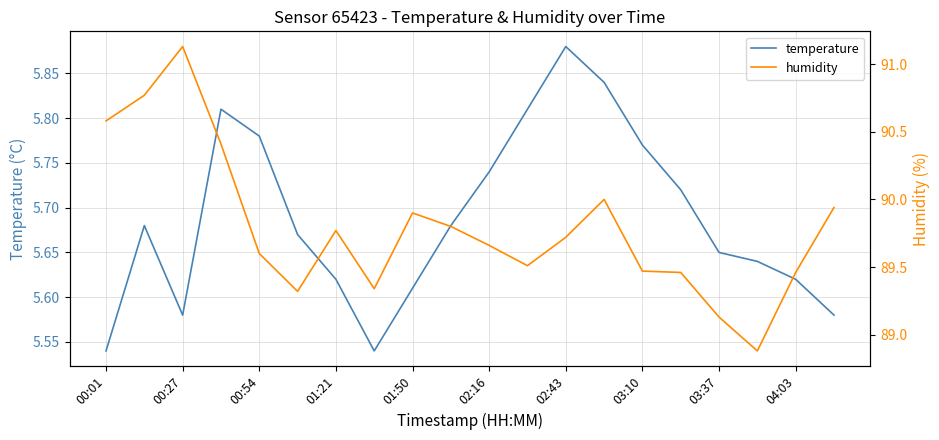

The value of temperature at 02:16 is 9.1. True or false?

False